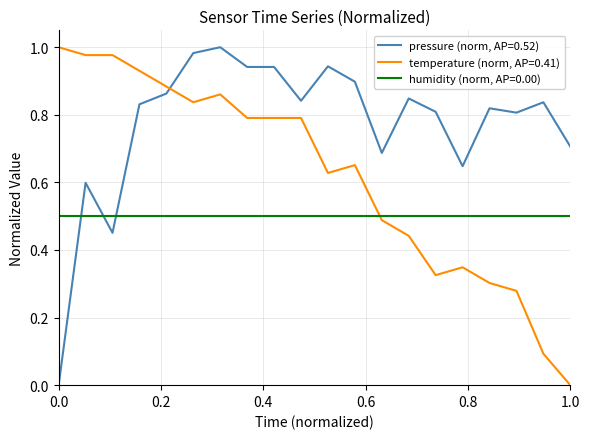

True or false: pressure (norm, AP=0.52) and temperature (norm, AP=0.41) cross at least once.

True